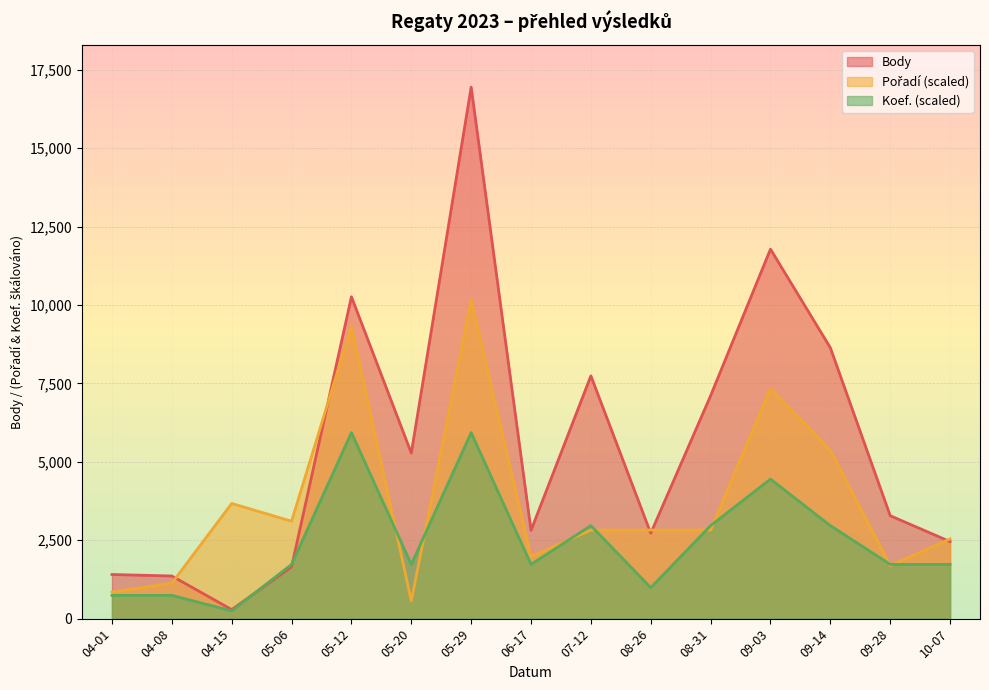

The value of Body at 08-31 is 7108.0. True or false?

True